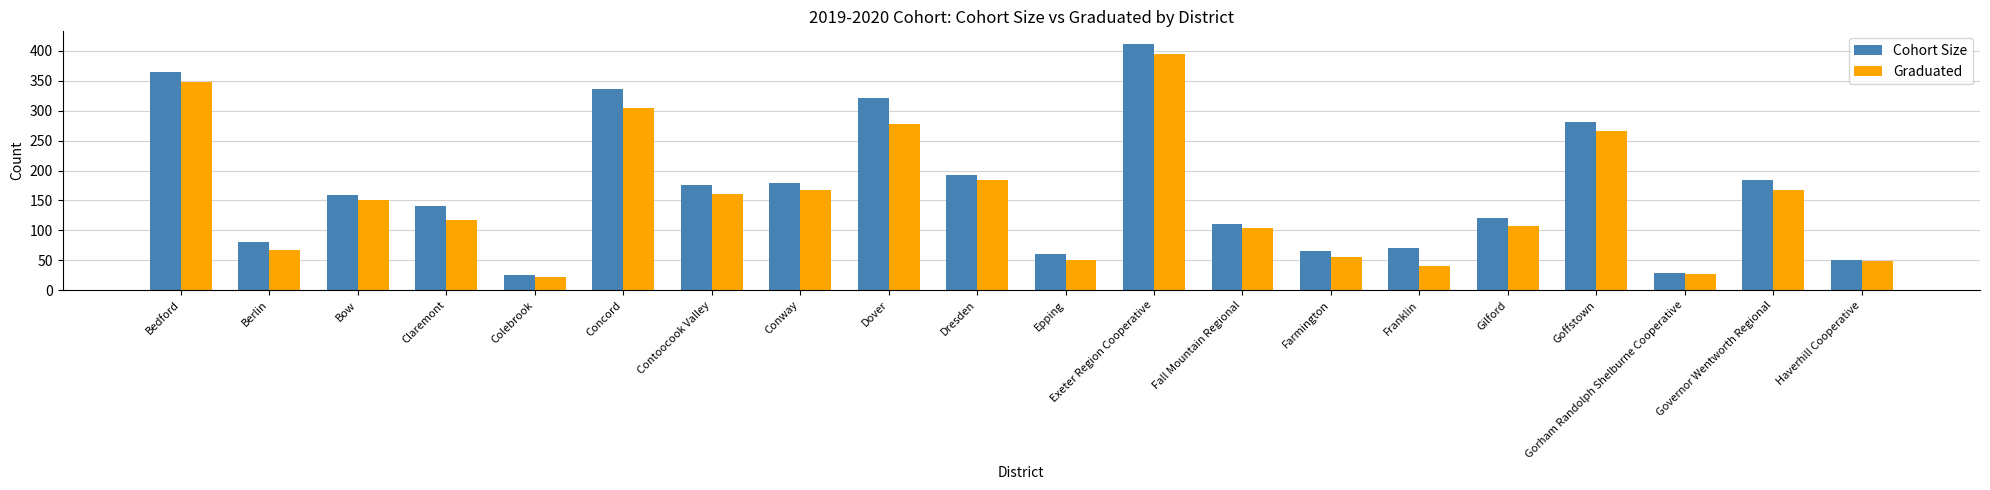

Which series has the largest total across all categories?

Cohort Size